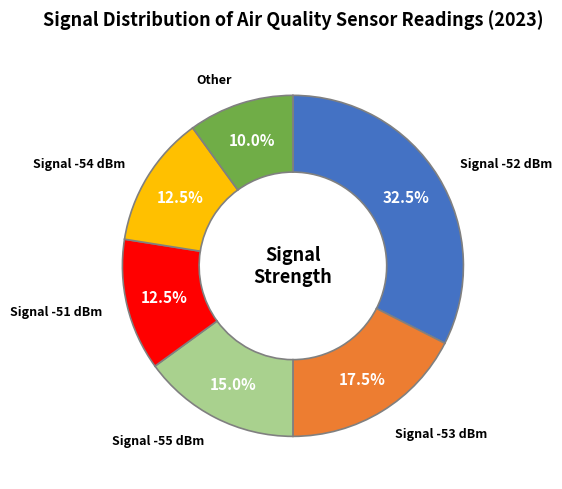

Does any single category account for the majority?

No